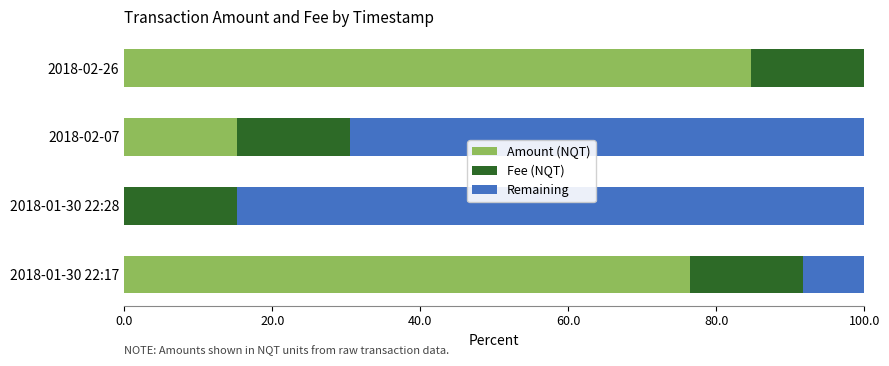

What is the total value across all series at 2018-02-26?

100.0